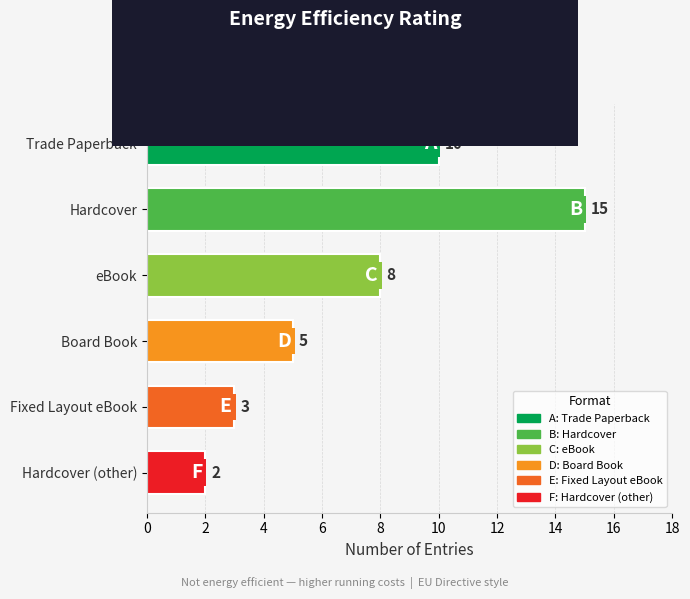

What is the average value?

7